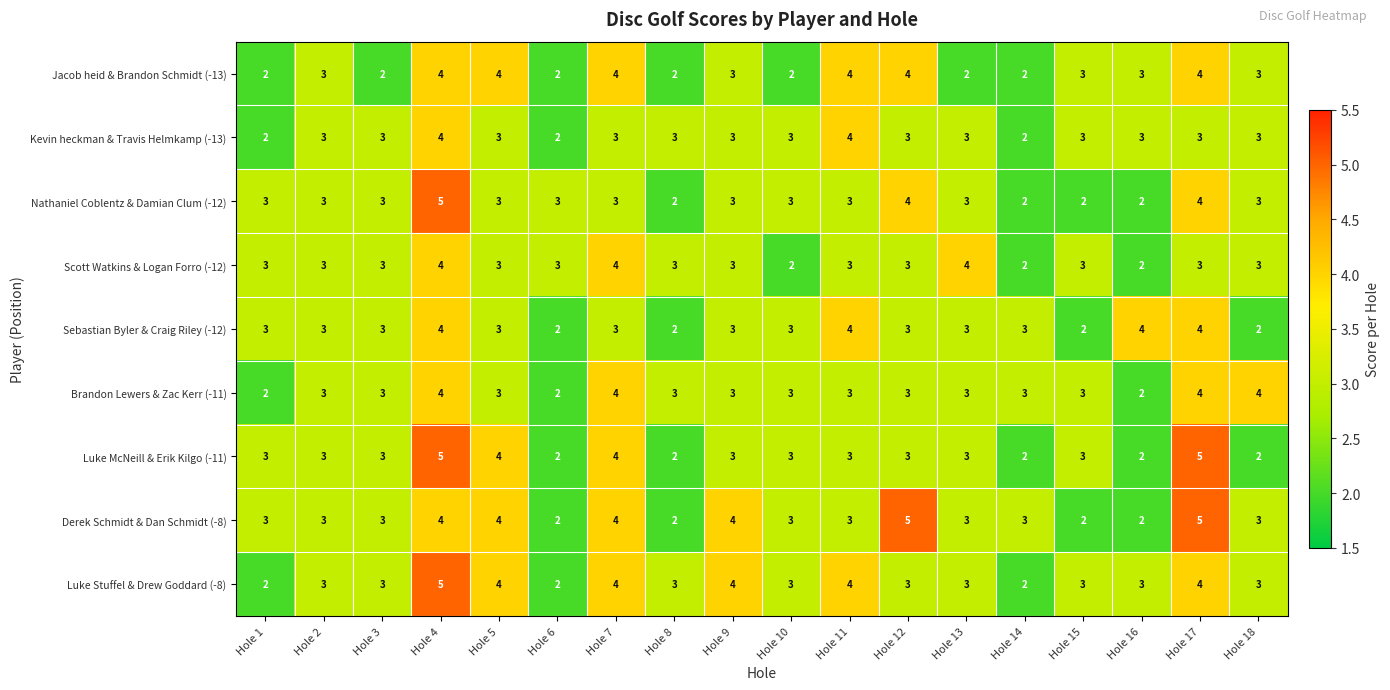

Read the Kevin heckman & Travis Helmkamp (-13) value at Hole 10.

3